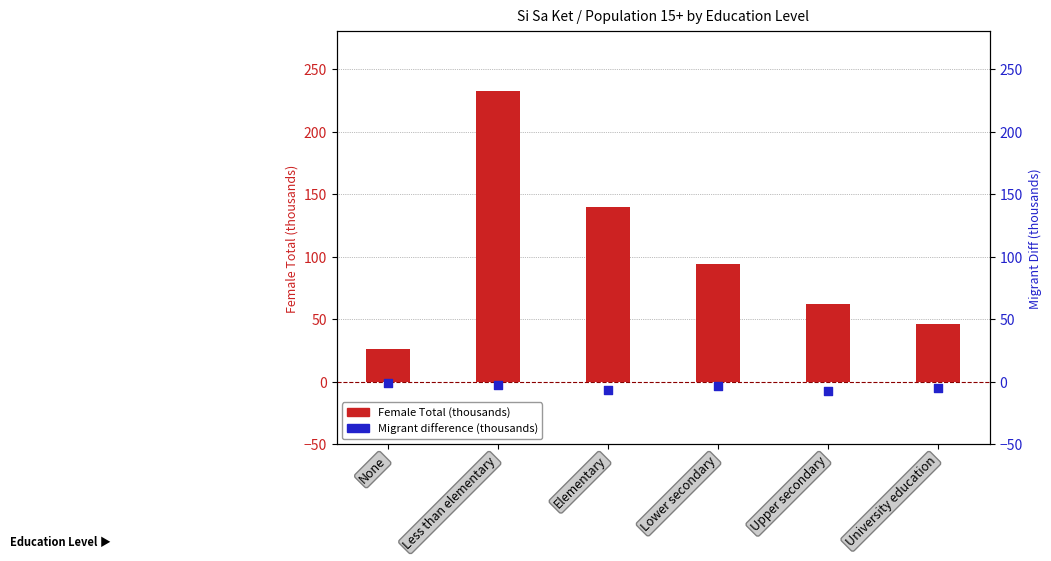

Which series reaches the minimum Y coordinate?

Migrant difference (thousands)